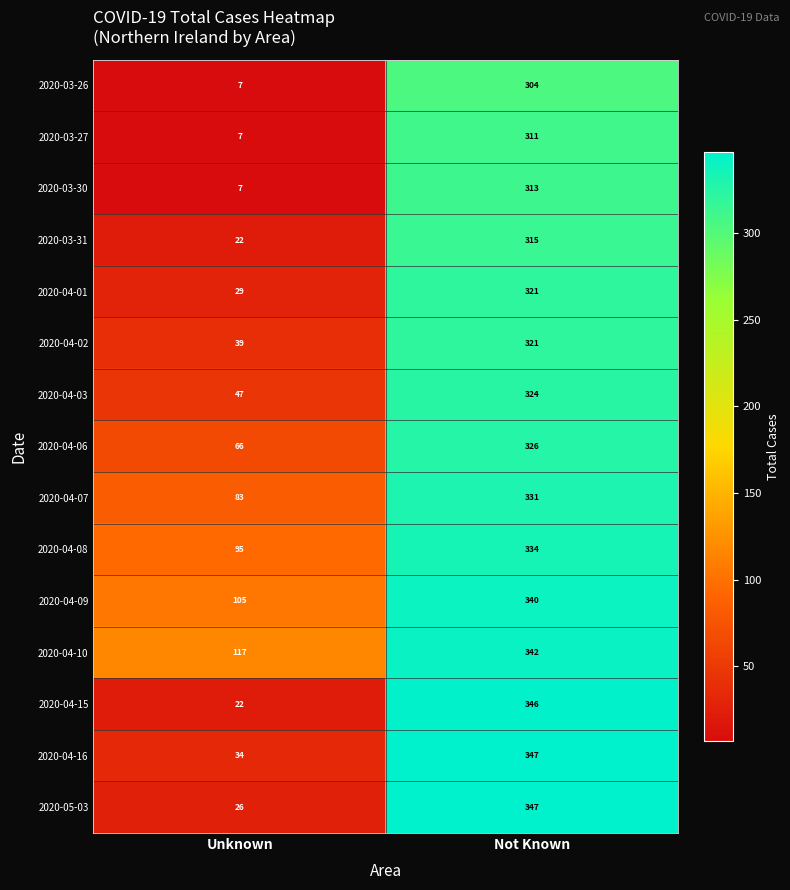

What is the sum of all 2020-04-02 values?

360